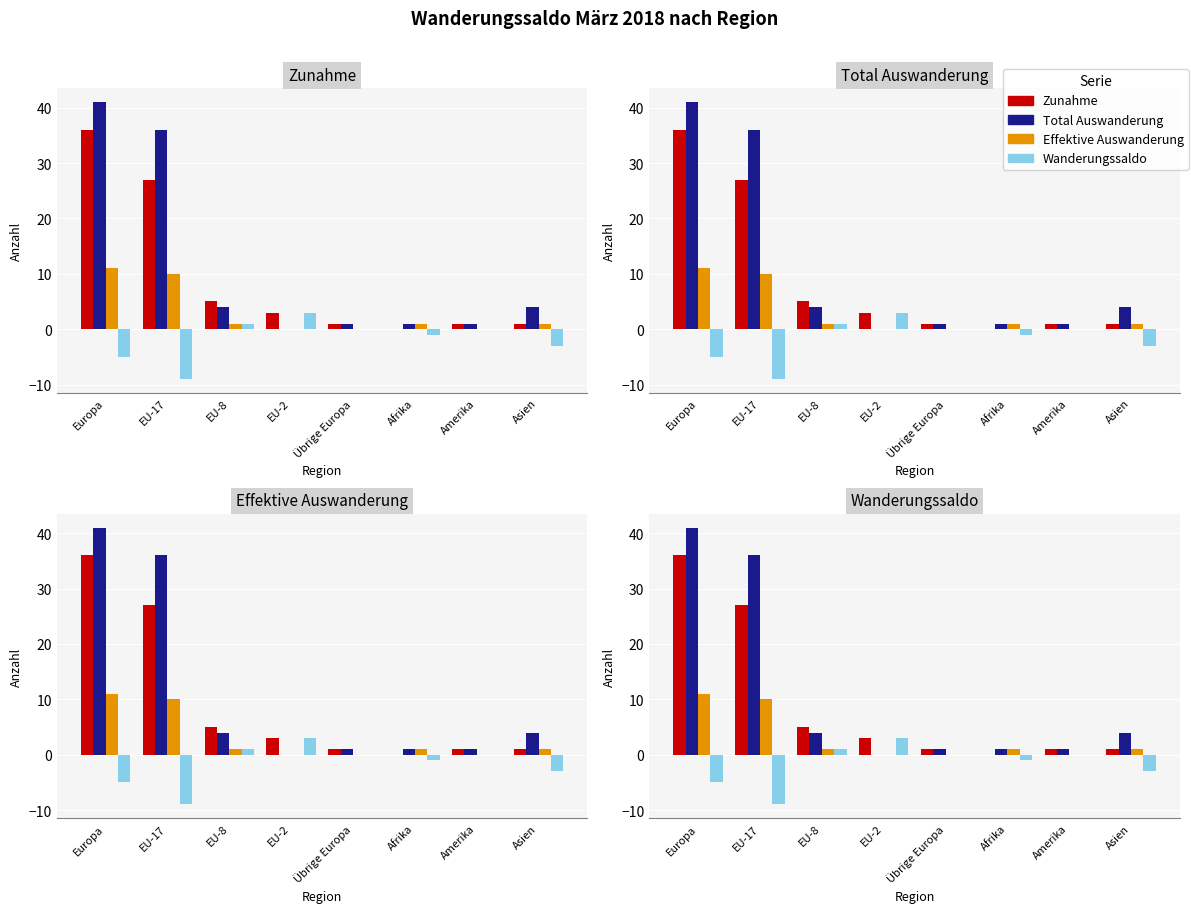

What is the minimum value shown in the chart?

-9